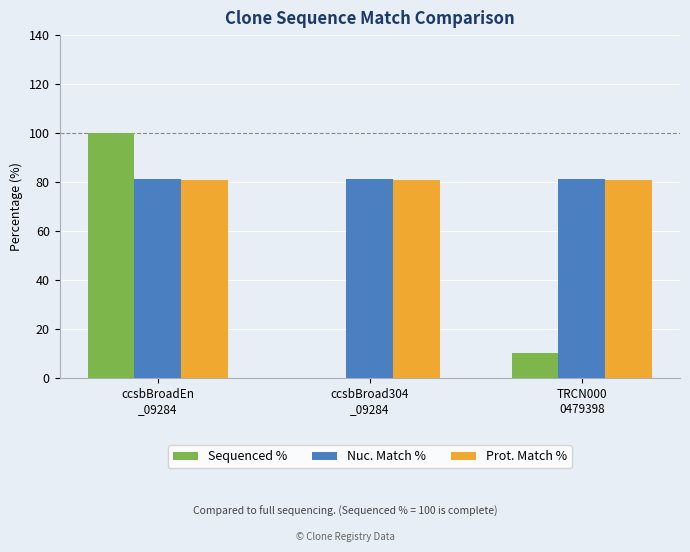

What is the greatest value displayed?

100.0